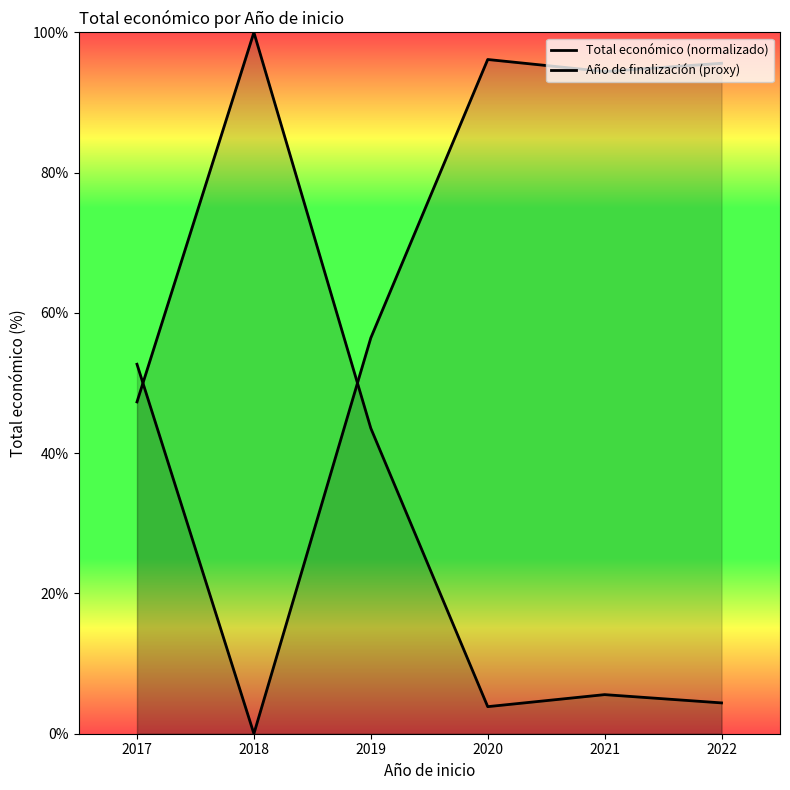

Between 2017 and 2021, which is larger?

2017